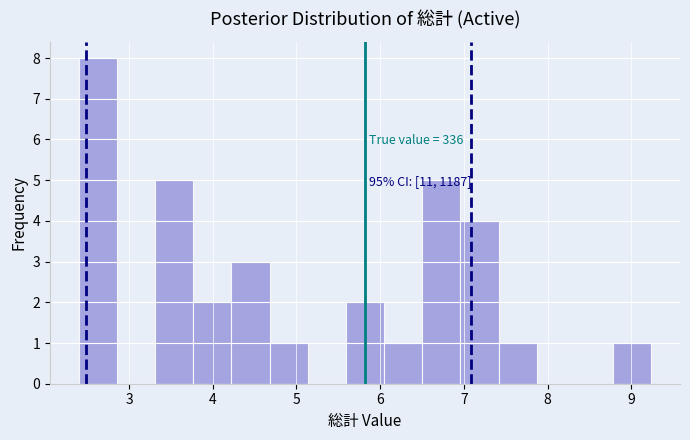

Which range on the x-axis has the tallest bar?

2.4 to 2.9